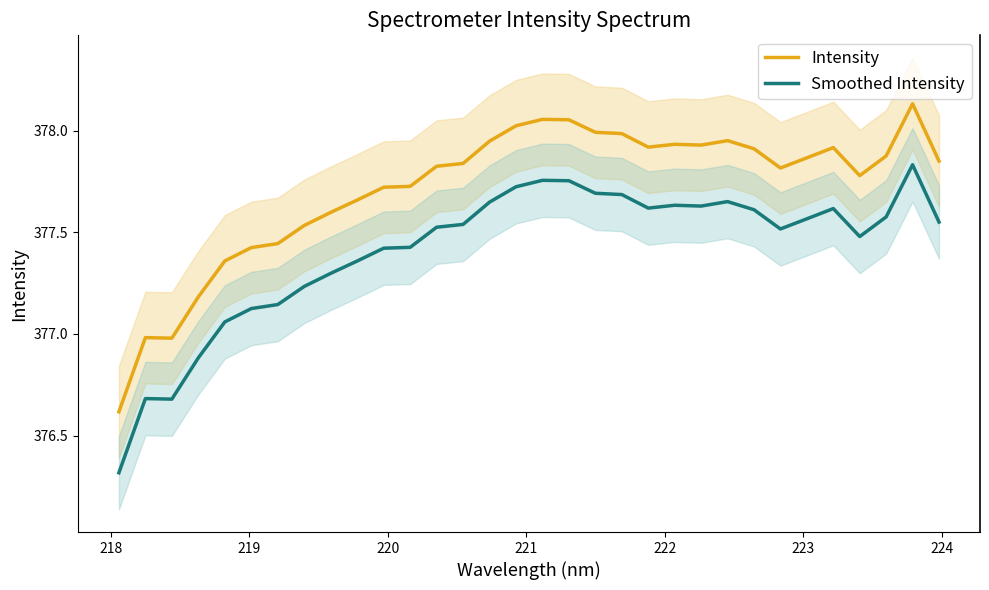

True or false: Smoothed Intensity and Intensity intersect in this chart.

False